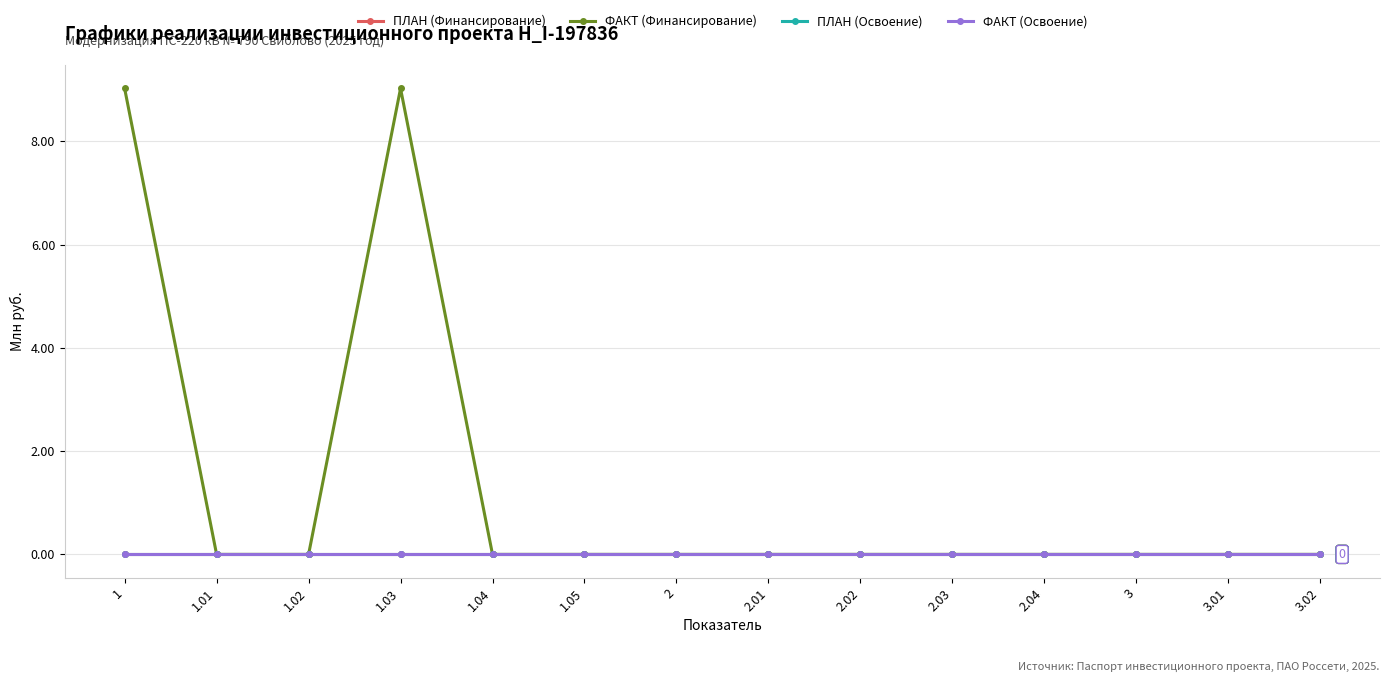

How many lines are shown in the chart?

4